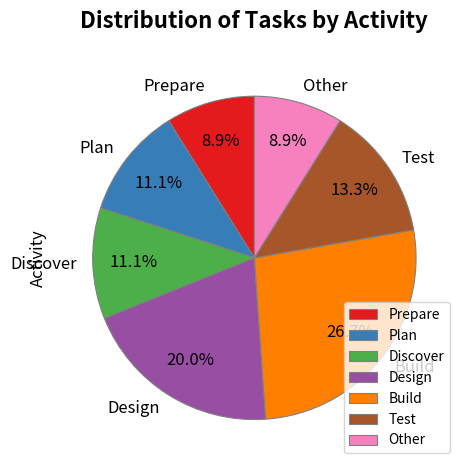

Which has a higher value, Prepare or Discover?

Discover